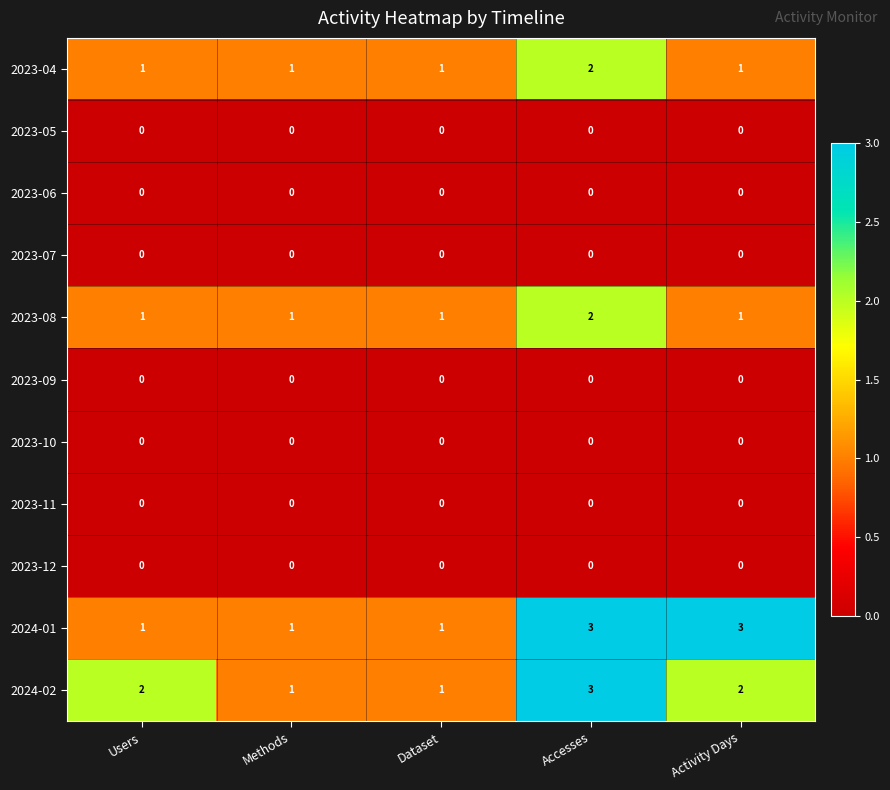

Which series has the largest range (max minus min)?

2024-01